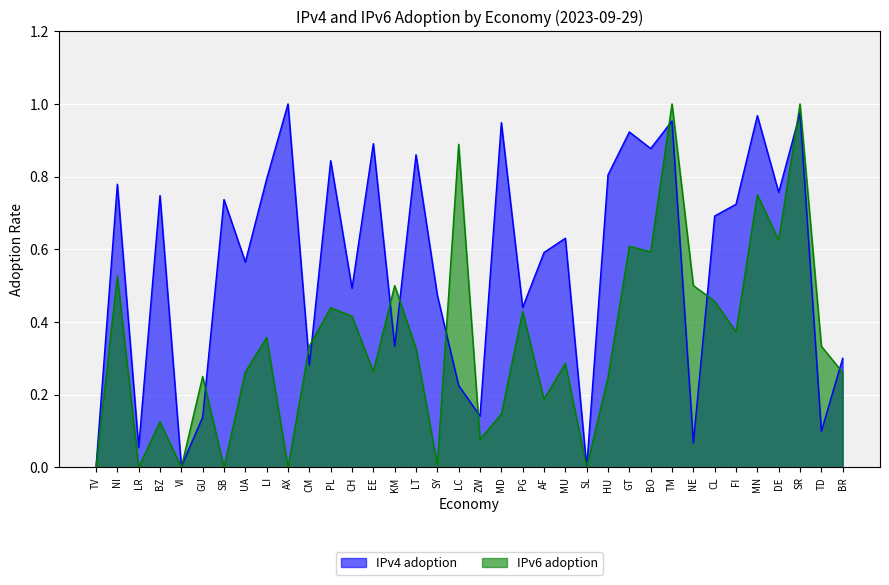

What is the difference between the maximum and minimum values in the IPv6 adoption series?

1.0